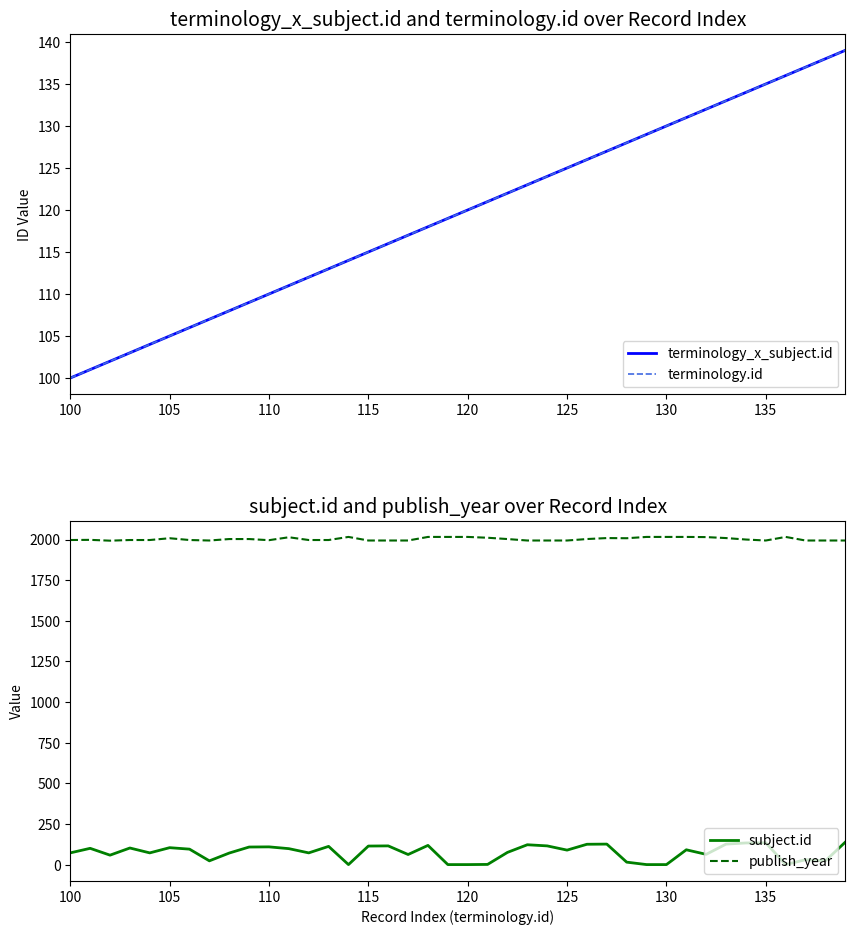

The value of publish_year at 100 is 953. True or false?

False